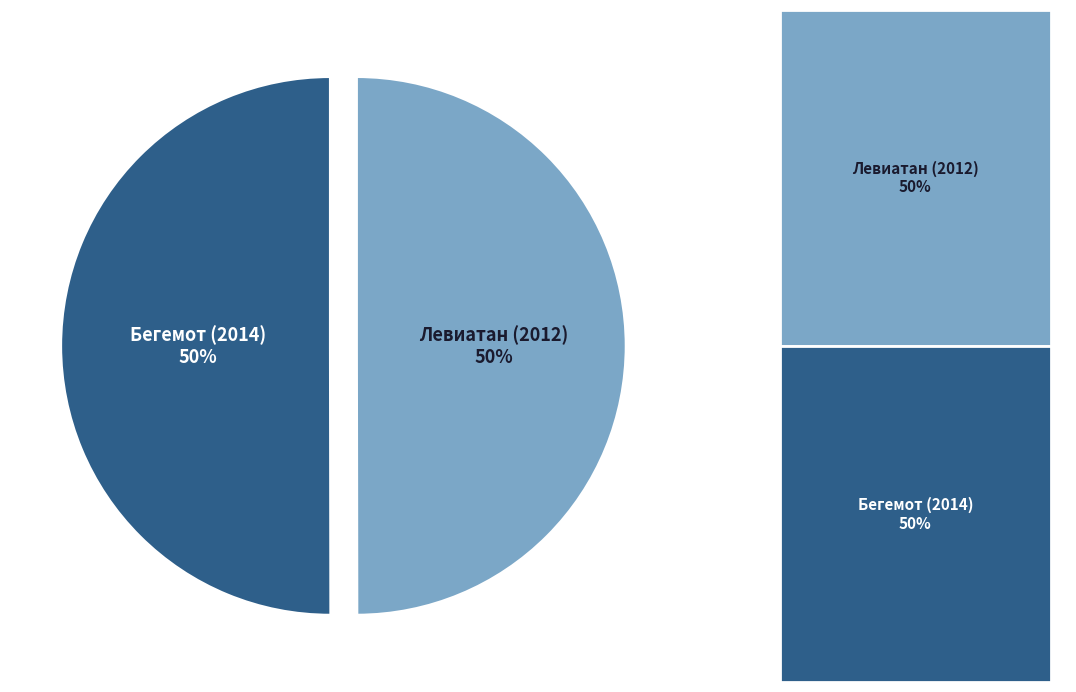

What is the ratio of the value at Бегемот (2014) to the value at Левиатан (2012)?

1.0